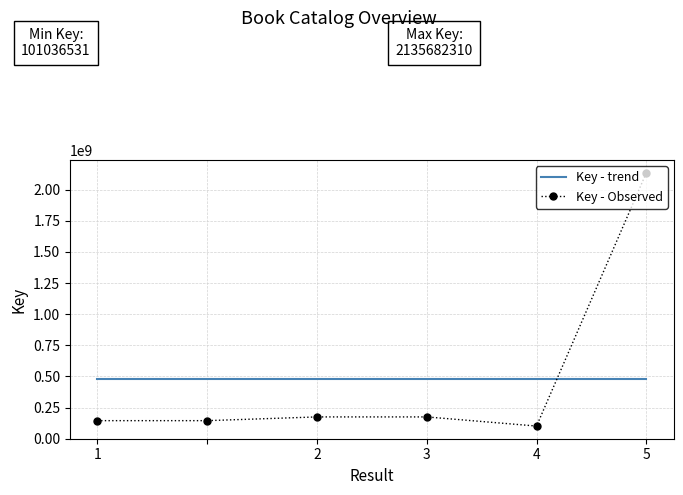

What is the difference between the maximum and minimum values in the Key - Observed series?

2034645779.0